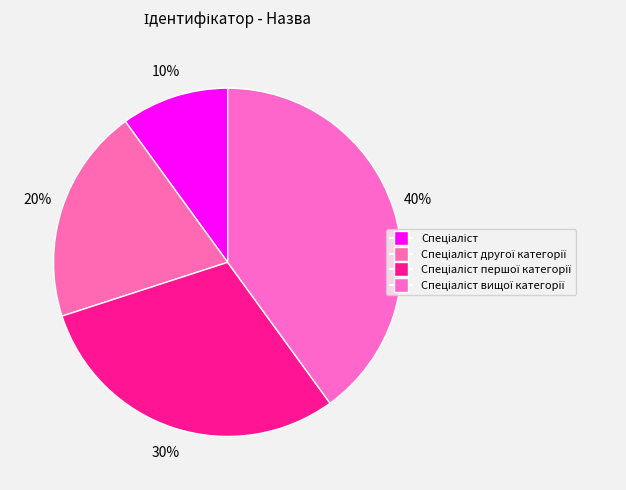

How many slices are in this pie chart?

4